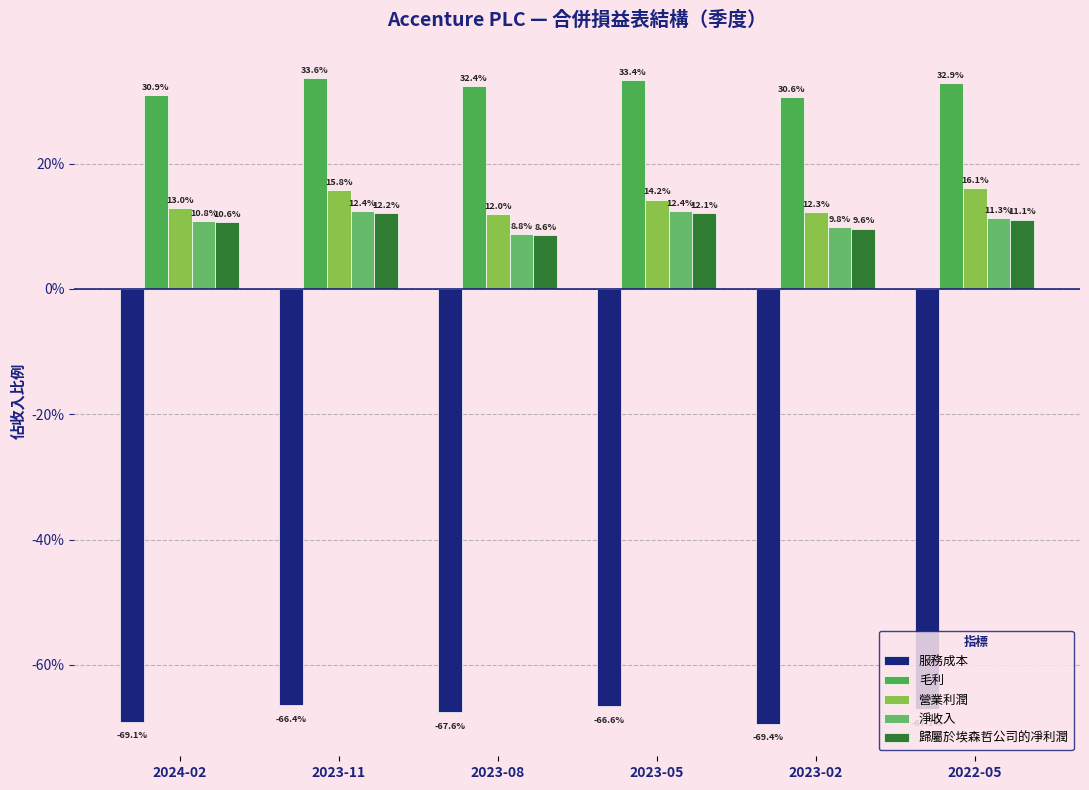

What are all the series names shown in the legend?

服務成本, 毛利, 營業利潤, 淨收入, 歸屬於埃森哲公司的凈利潤